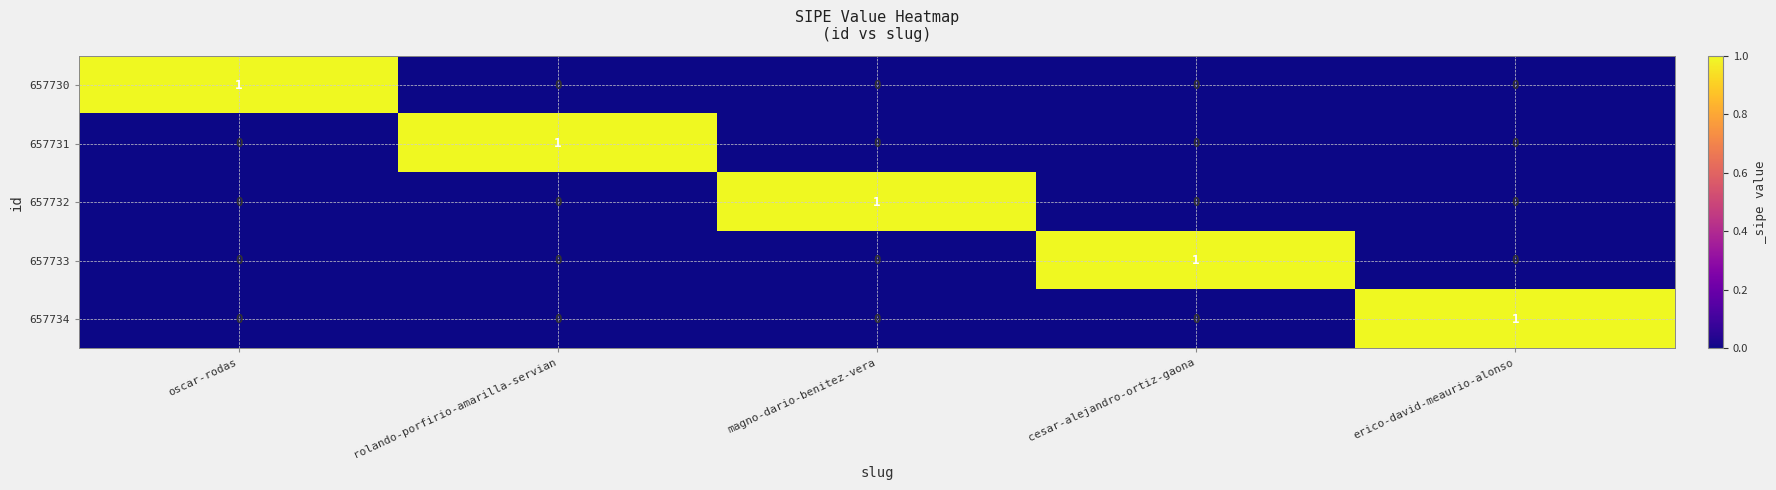

Count the number of categories in the chart.

5